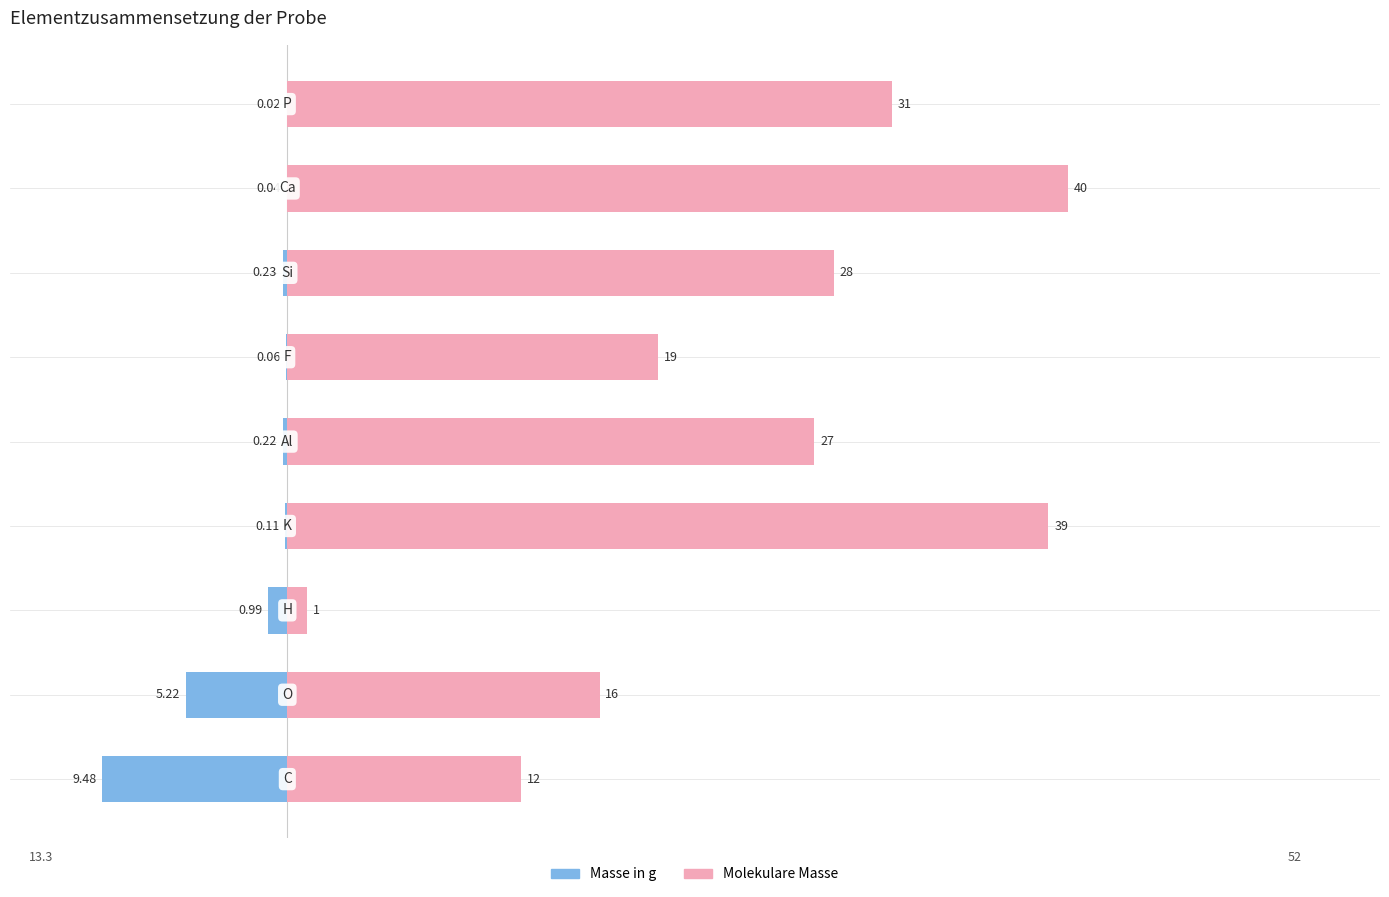

What is the lowest value of the Masse in g series?

-9.5